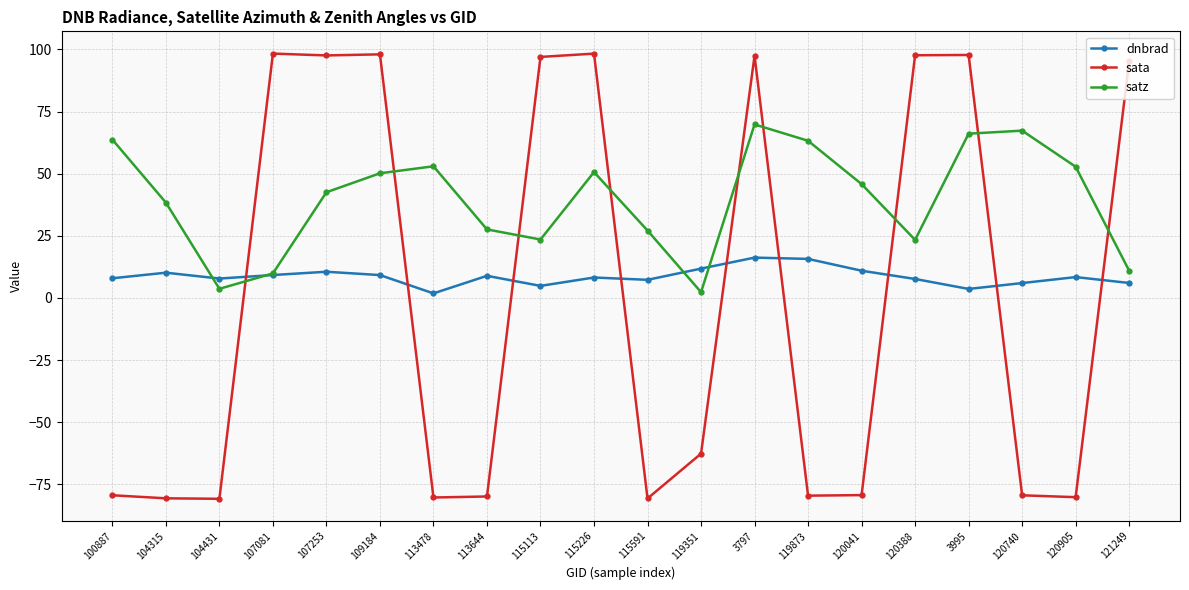

What is the maximum value for satz?

69.8